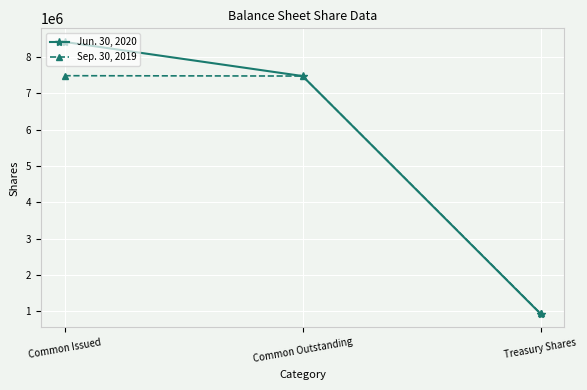

At which category does the chart reach its minimum across all series?

Treasury Shares